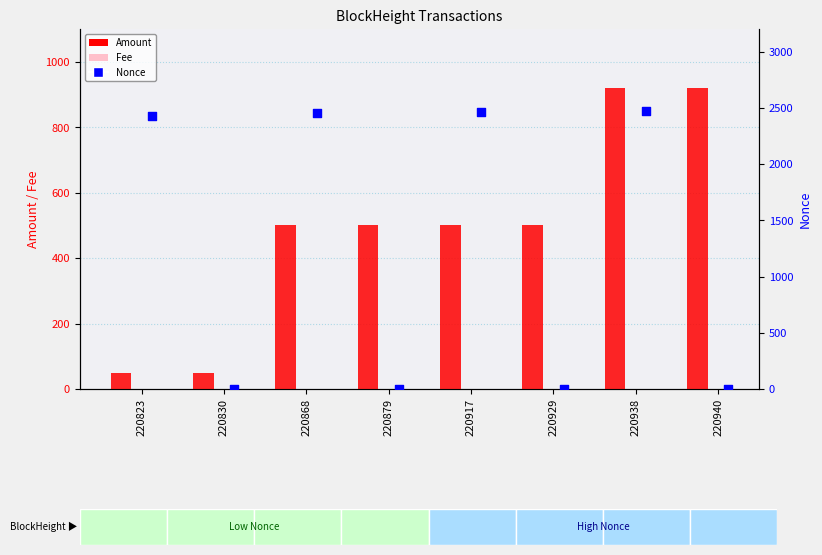

Which series reaches the maximum Y coordinate?

Nonce